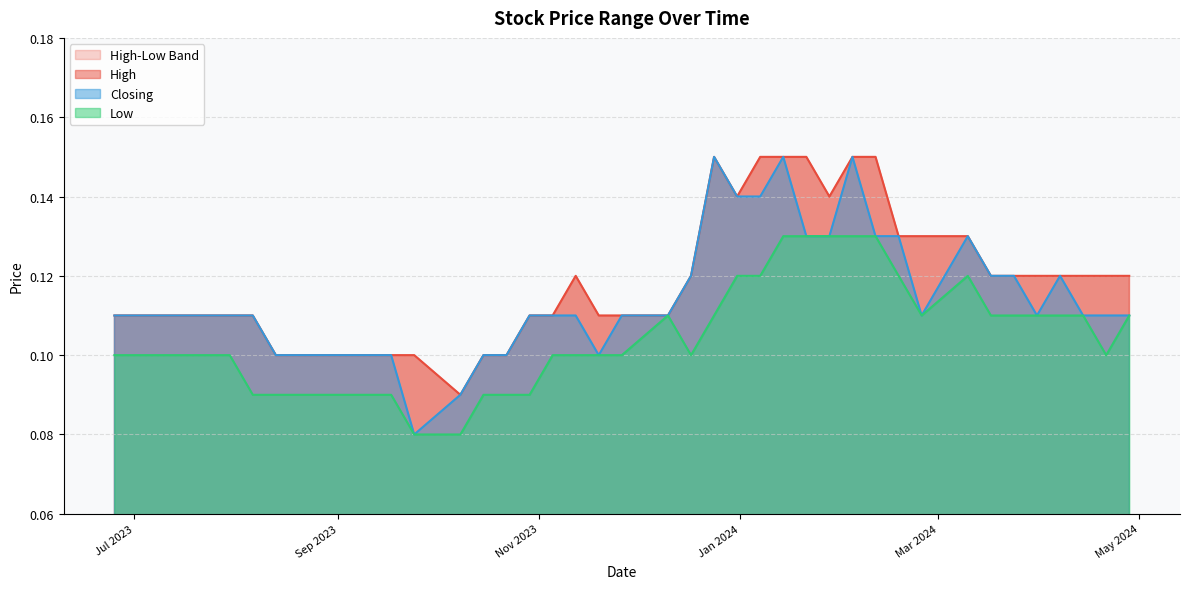

What is the value of the Closing point at the 2nd from the left?

0.1